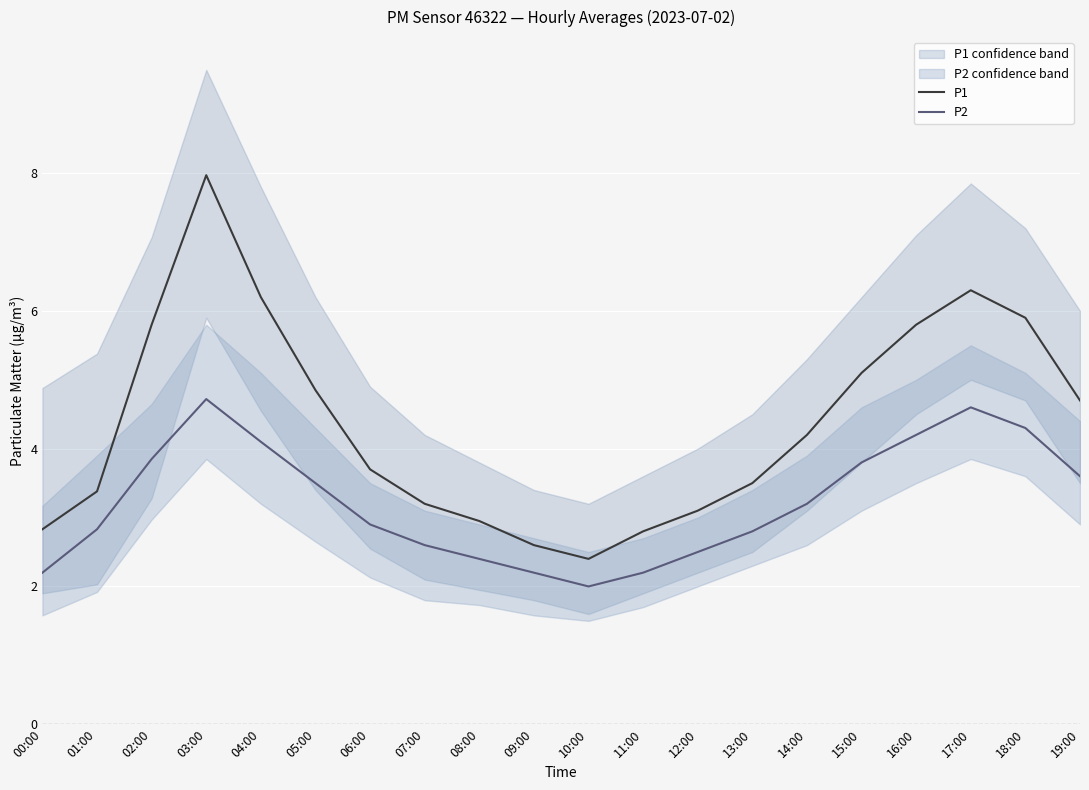

Is this an area chart (filled region under the line)?

No